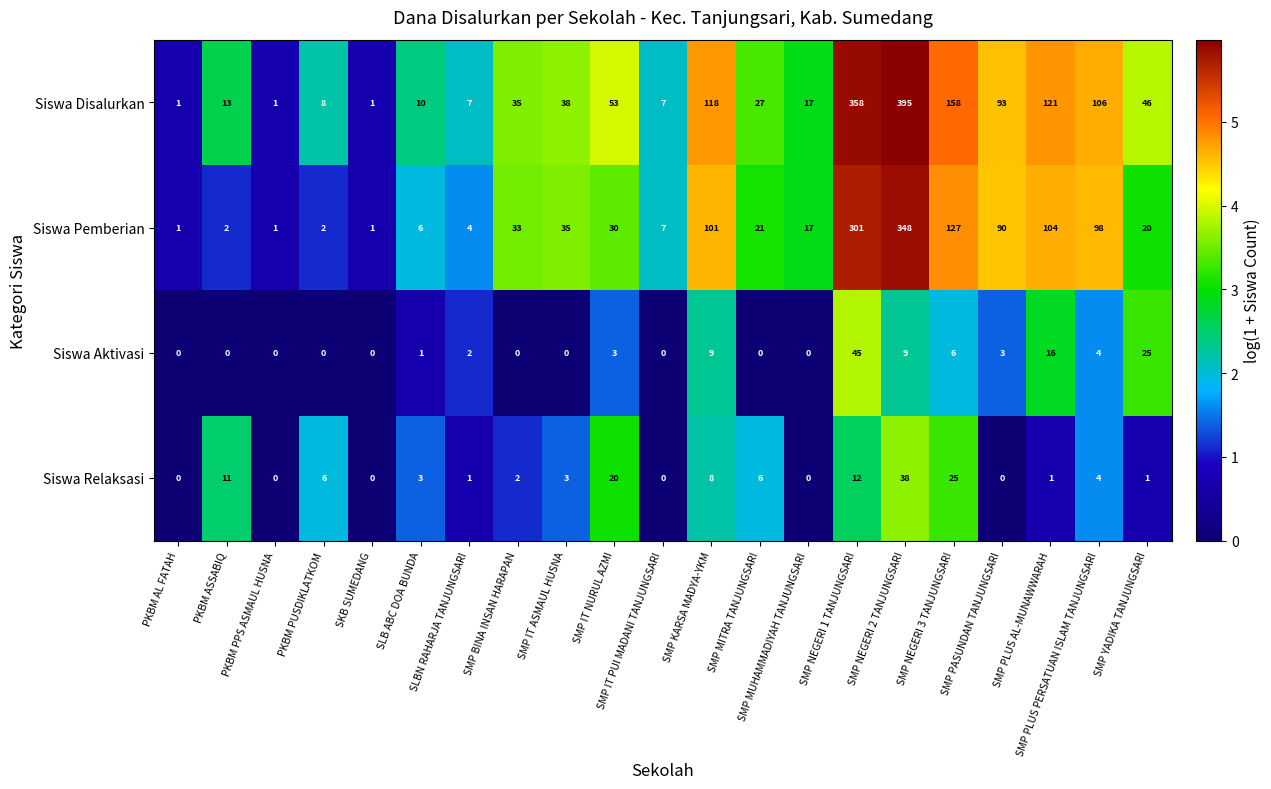

What is the greatest value displayed?

395